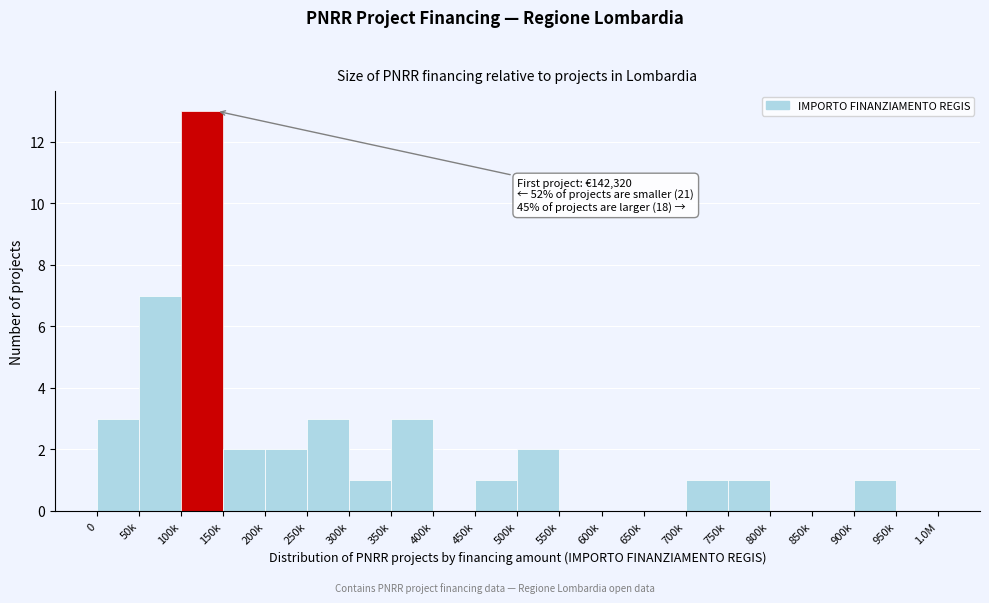

Reading right to left, transcribe all the data shown in this chart.

950k=0	900k=1	850k=0	800k=0	750k=1	700k=1	650k=0	600k=0	550k=0	500k=2	450k=1	400k=0	350k=3	300k=1	250k=3	200k=2	150k=2	100k=13	50k=7	0=3